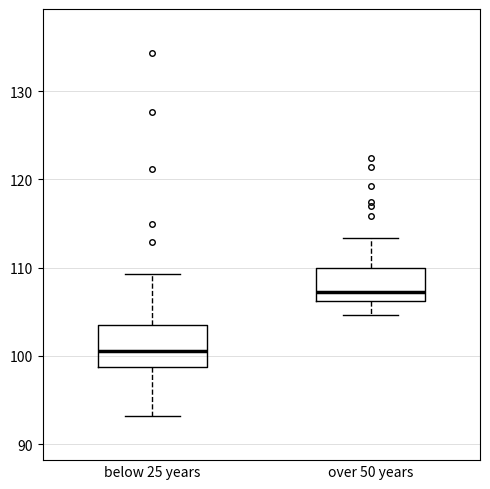

Reading left to right, read every box against the y-axis: the position of its median line, the range the box covers, and the ends of its whiskers. The values are not printed on the chart, so give them approximately, as read against the axis.

below 25 years: median 101, box 99 to 104, whiskers 93 to 109
over 50 years: median 107, box 106 to 110, whiskers 105 to 113